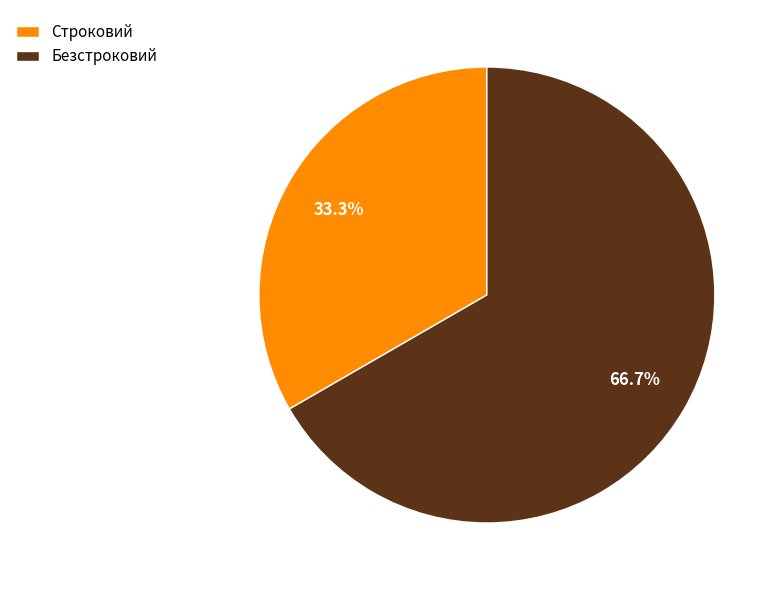

The Безстроковий slice represents 67% of the pie. True or false?

True